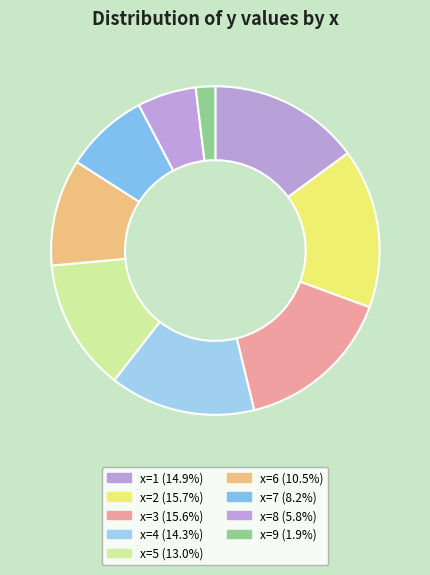

Which slice is the largest?

2